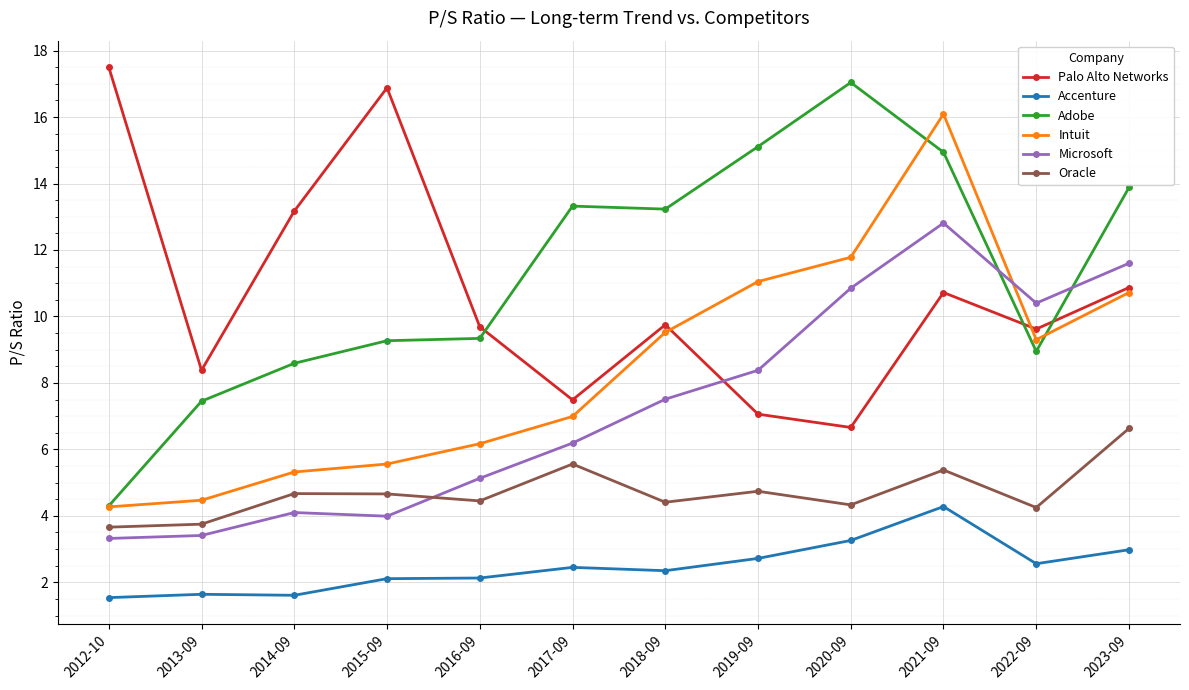

The Oracle series shows 4.7 at 2015-09. True or false?

True